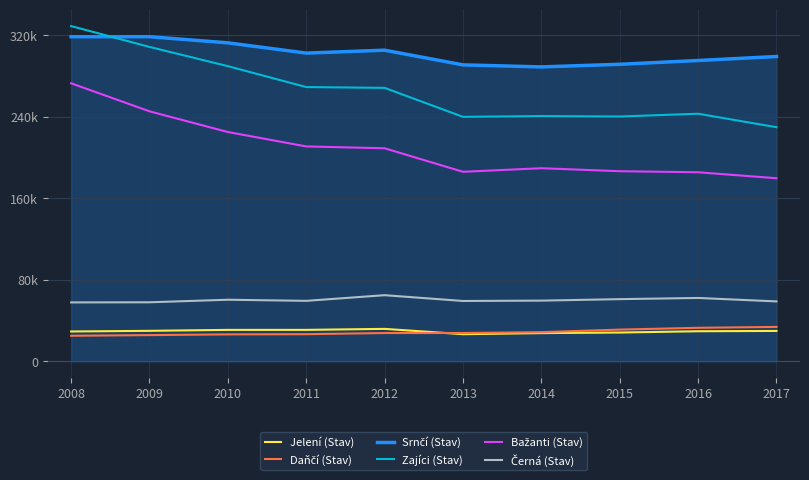

What is the sum of the Daňčí (Stav) values at 2011 and 2008?

51678